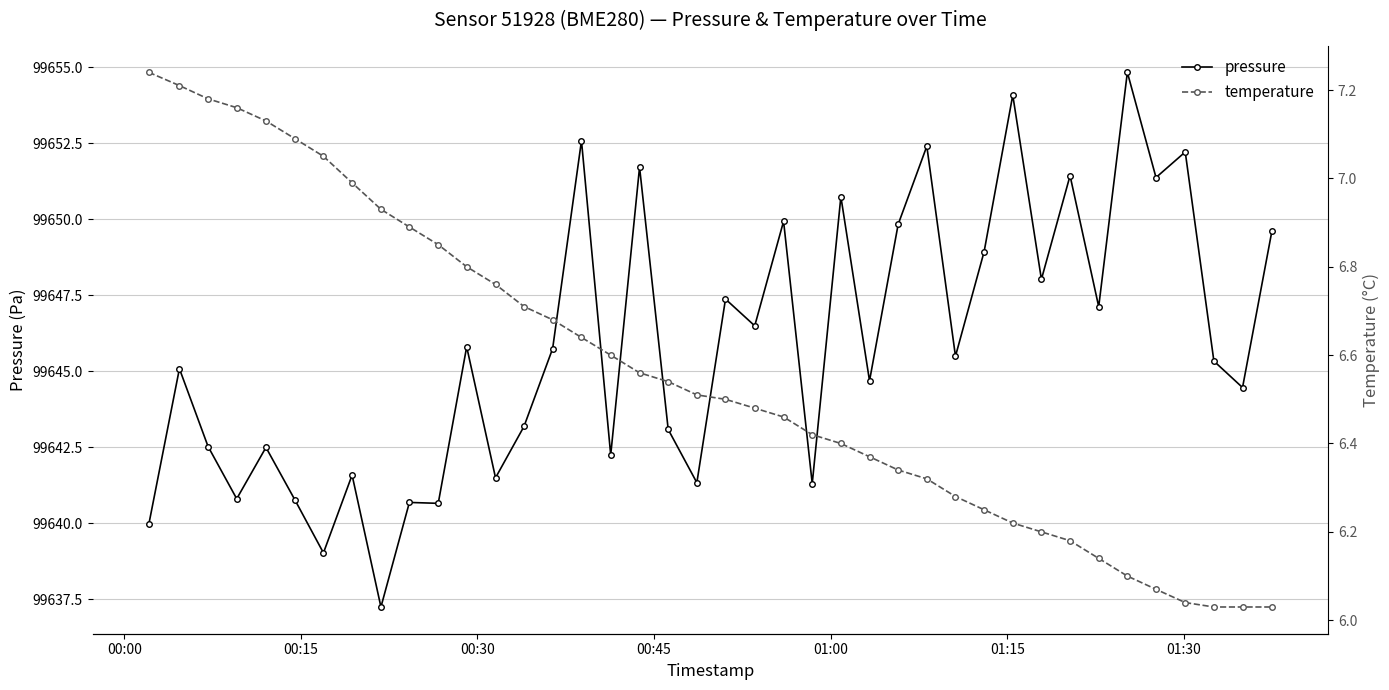

What is the value of the pressure point at the 34th from the left?

99647.1